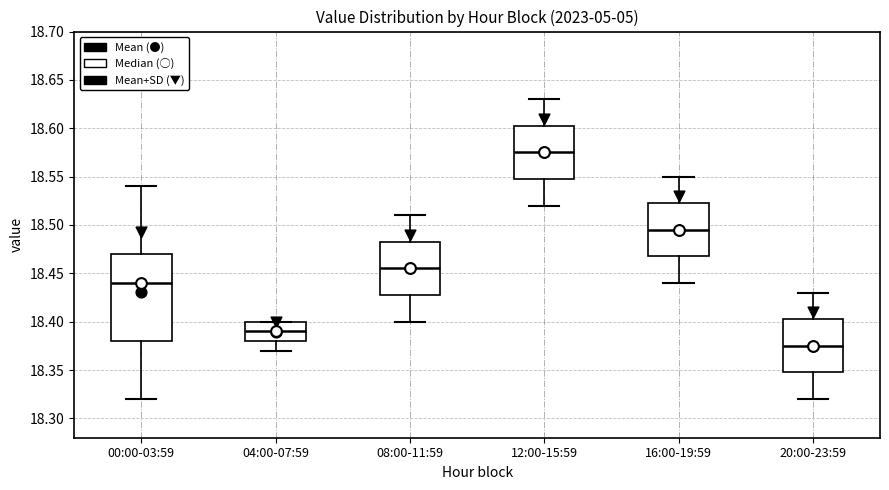

Which box is the tallest, from its lower edge to its upper edge?

00:00-03:59